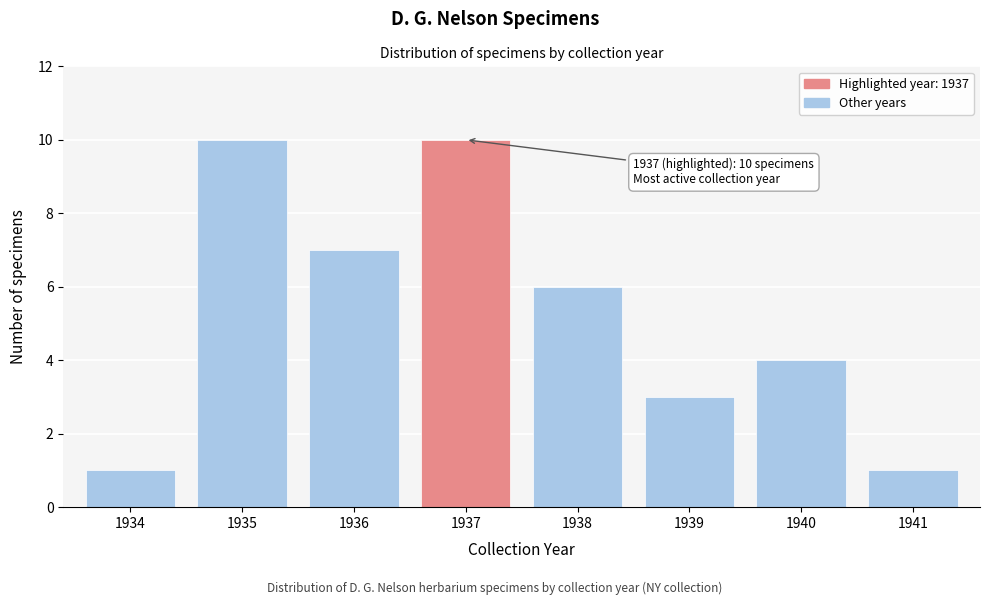

Reading left to right, extract all data points from this chart.

1934=1	1935=10	1936=7	1937=10	1938=6	1939=3	1940=4	1941=1